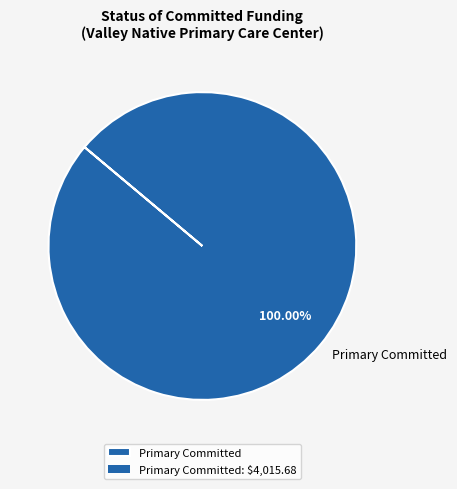

Rank the categories by value from lowest to highest.

Primary Committed